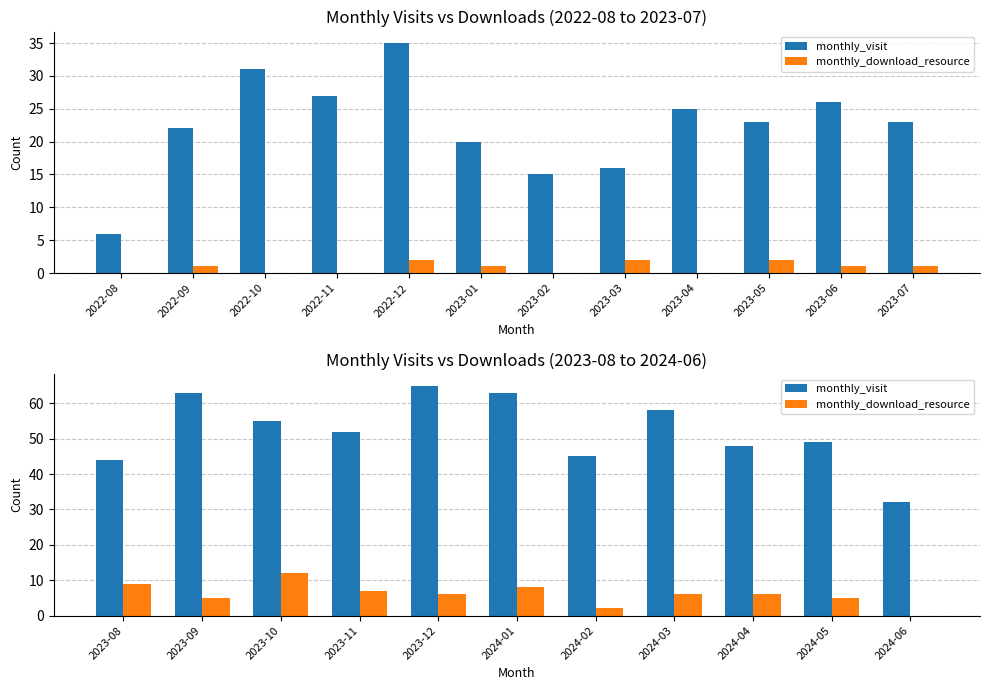

List the series in order of their peak value, highest first.

monthly_visit, monthly_download_resource